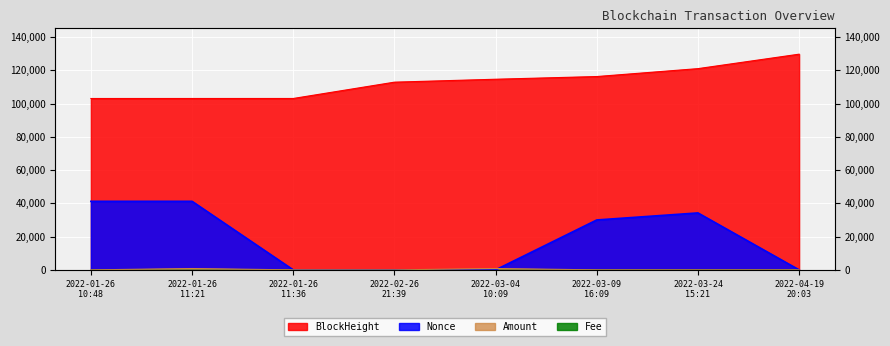

Is it true that Amount equals 1.9 at 2022-03-24
15:21?

False